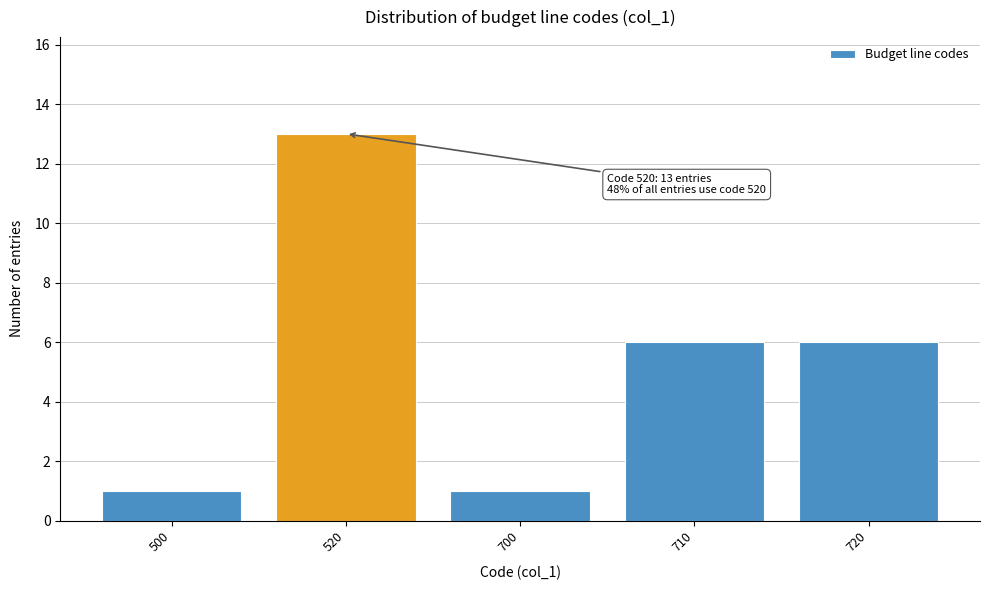

Reading right to left, transcribe all the data shown in this chart.

720=6	710=6	700=1	520=13	500=1